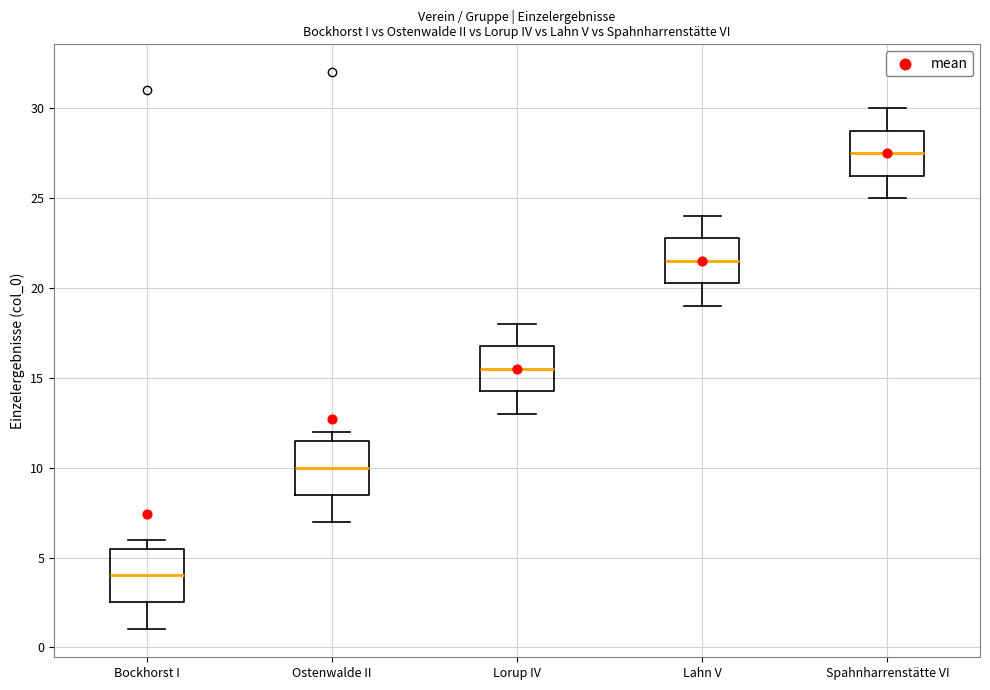

Reading left to right, read every box against the y-axis: the position of its median line, the range the box covers, and the ends of its whiskers. The values are not printed on the chart, so give them approximately, as read against the axis.

Bockhorst I: median 4.0, box 2.5 to 5.5, whiskers 1.0 to 6.0
Ostenwalde II: median 10.0, box 8.5 to 11.5, whiskers 7.0 to 12.0
Lorup IV: median 15.5, box 14.5 to 17.0, whiskers 13.0 to 18.0
Lahn V: median 21.5, box 20.5 to 23.0, whiskers 19.0 to 24.0
Spahnharrenstätte VI: median 27.5, box 26.5 to 29.0, whiskers 25.0 to 30.0